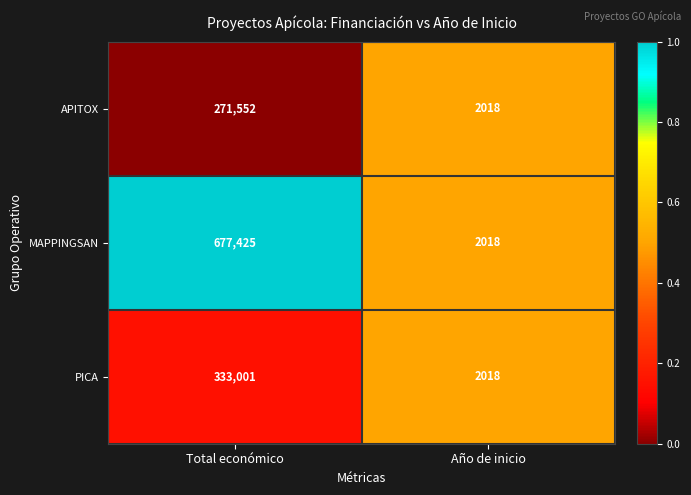

Which series changed the most between Total económico and Año de inicio?

MAPPINGSAN